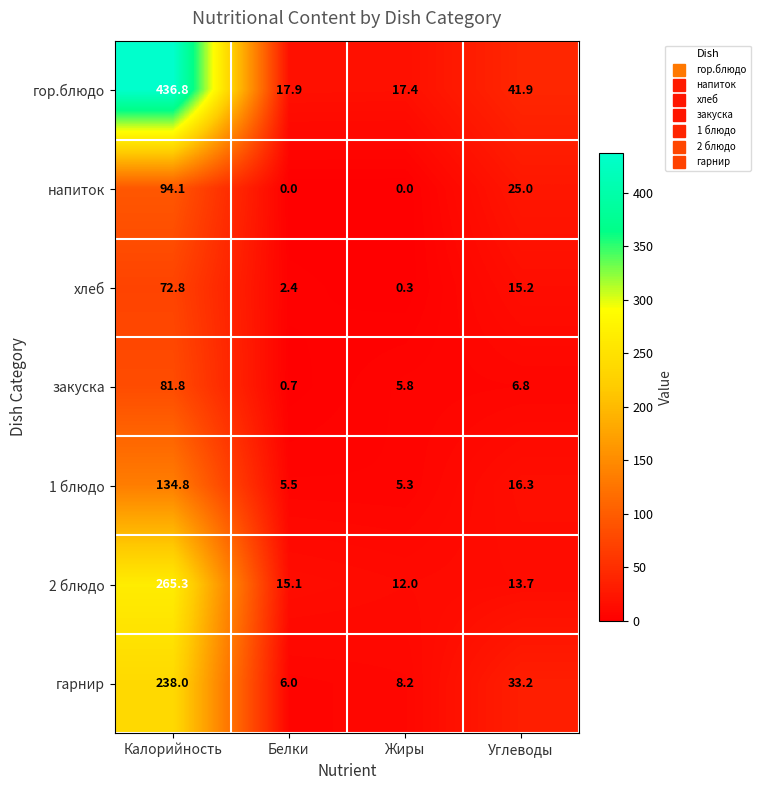

How many data points in 2 блюдо are less than 15?

2